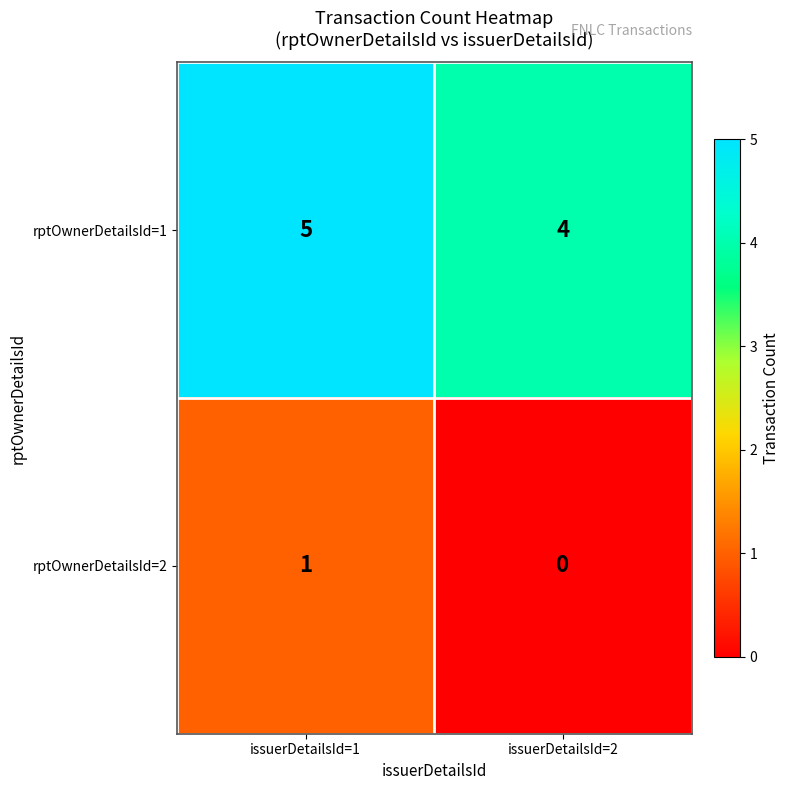

What is the spread (max minus min) of values at issuerDetailsId=1?

4